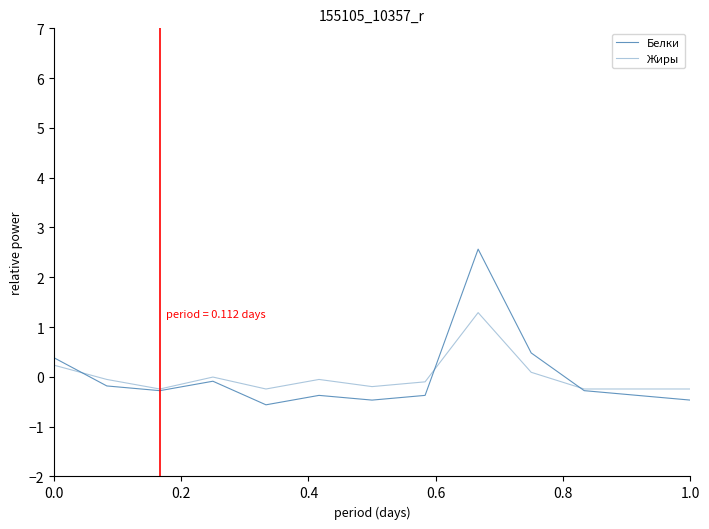

How many lines are shown in the chart?

2